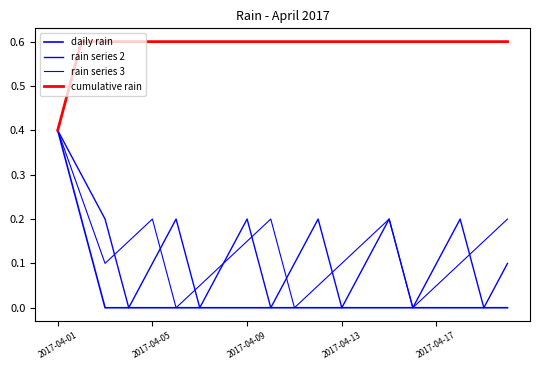

True or false: rain series 3 and daily rain intersect in this chart.

False